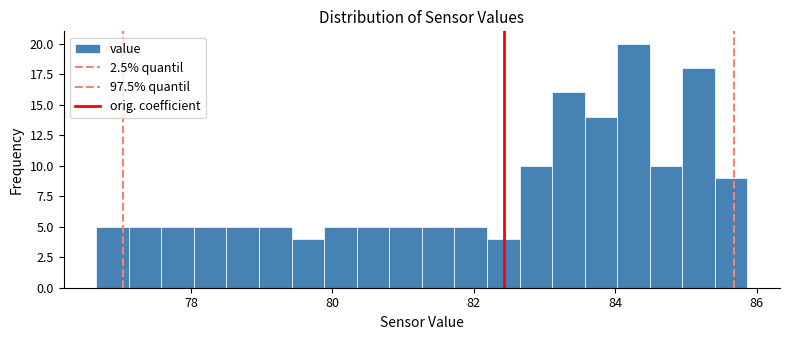

Read against the x-axis, roughly where is the centre of the tallest bar?

84.2